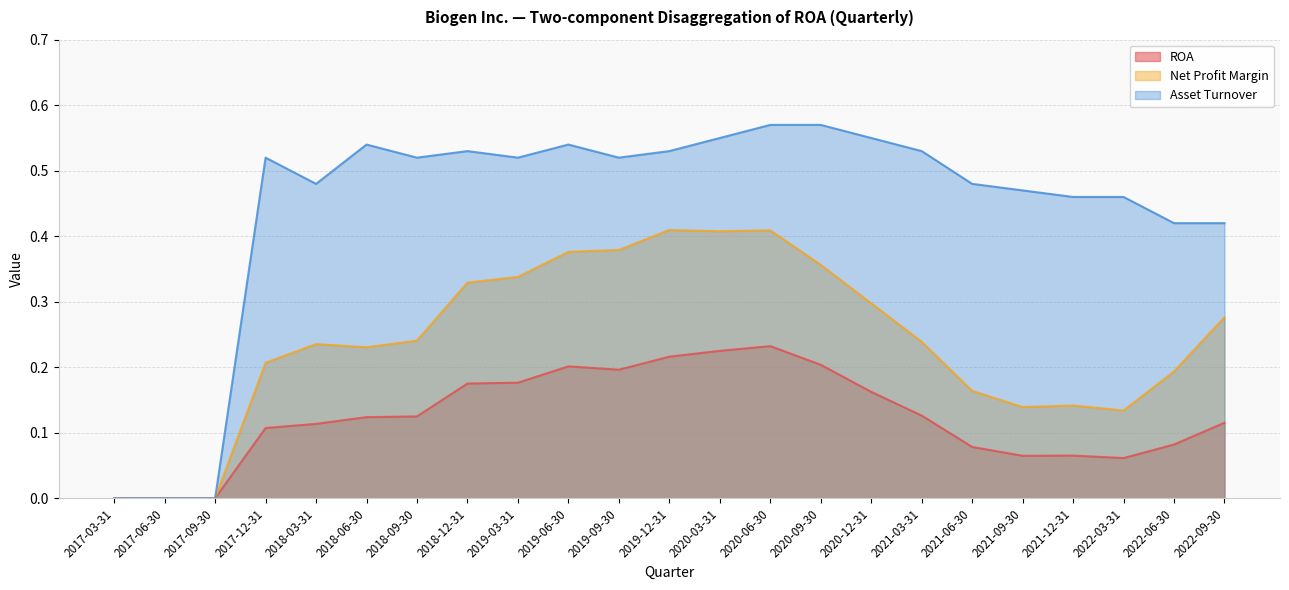

Reading left to right, extract all data points from this chart.

ROA: 0.0	0.0	0.0	0.1	0.1	0.1	0.1	0.2	0.2	0.2	0.2	0.2	0.2	0.2	0.2	0.2	0.1	0.1	0.1	0.1	0.1	0.1	0.1
Net Profit Margin: 0.0	0.0	0.0	0.2	0.2	0.2	0.2	0.3	0.3	0.4	0.4	0.4	0.4	0.4	0.4	0.3	0.2	0.2	0.1	0.1	0.1	0.2	0.3
Asset Turnover: 0.0	0.0	0.0	0.5	0.5	0.5	0.5	0.5	0.5	0.5	0.5	0.5	0.6	0.6	0.6	0.6	0.5	0.5	0.5	0.5	0.5	0.4	0.4